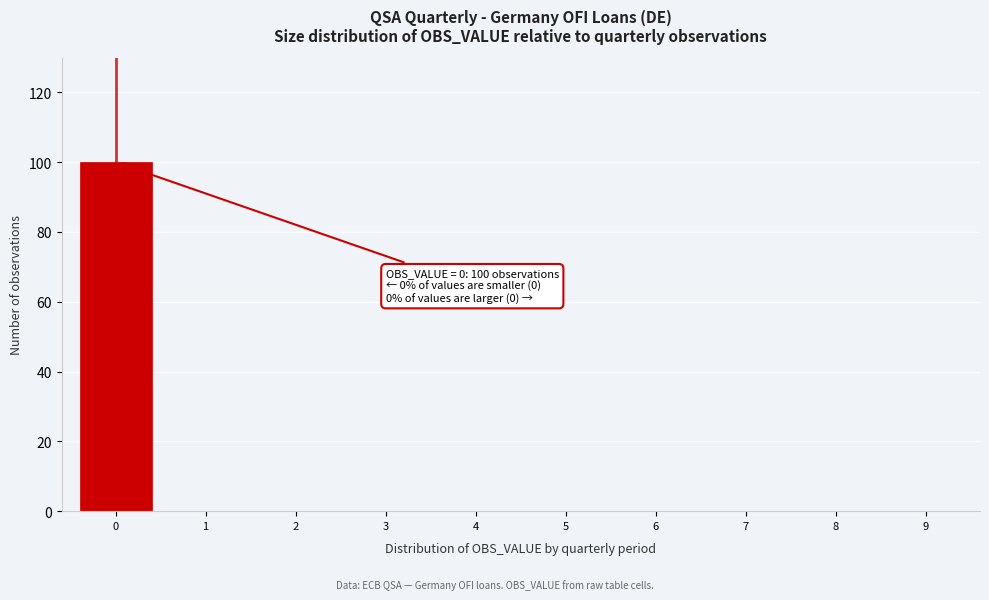

Over which range of the x-axis is the bar tallest?

-0.5 to 0.5